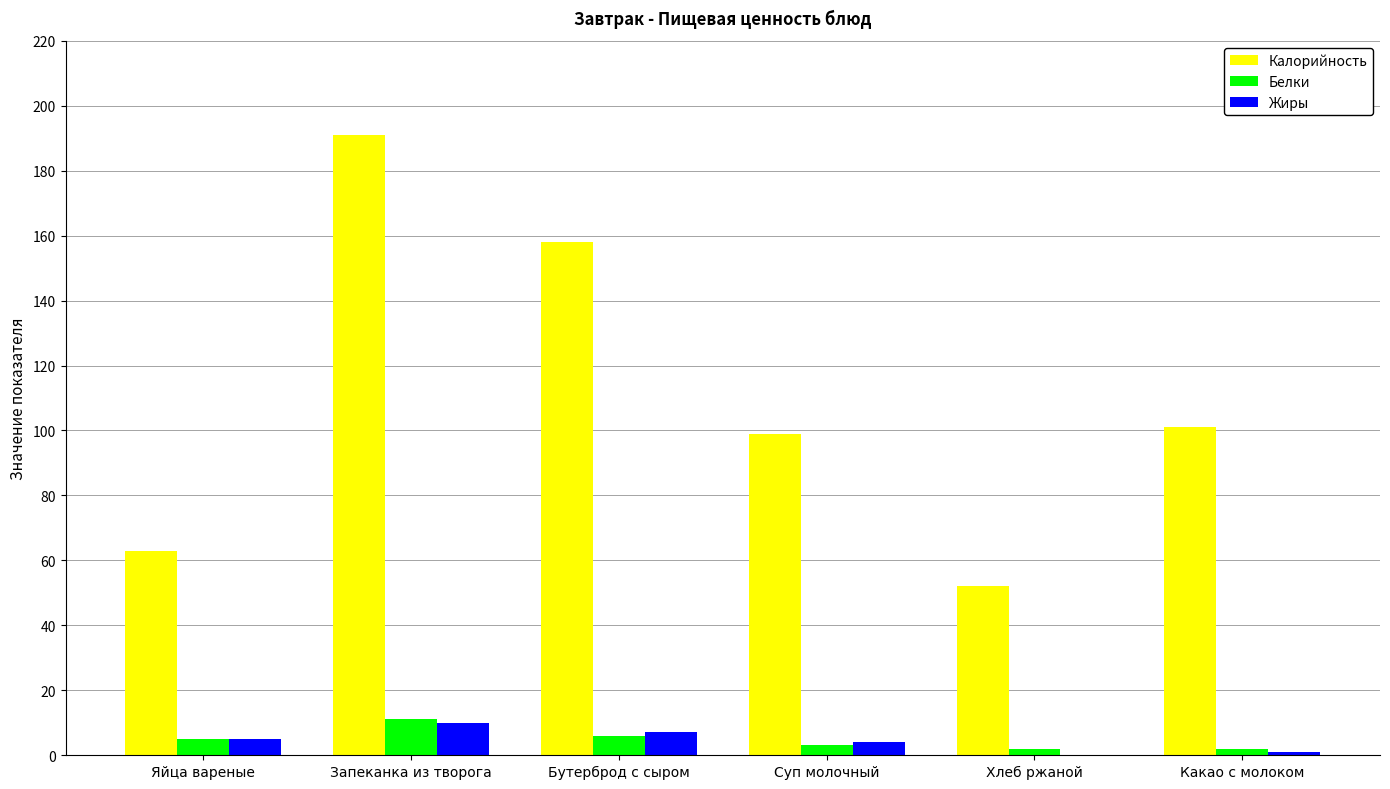

What is the maximum value for Жиры?

10